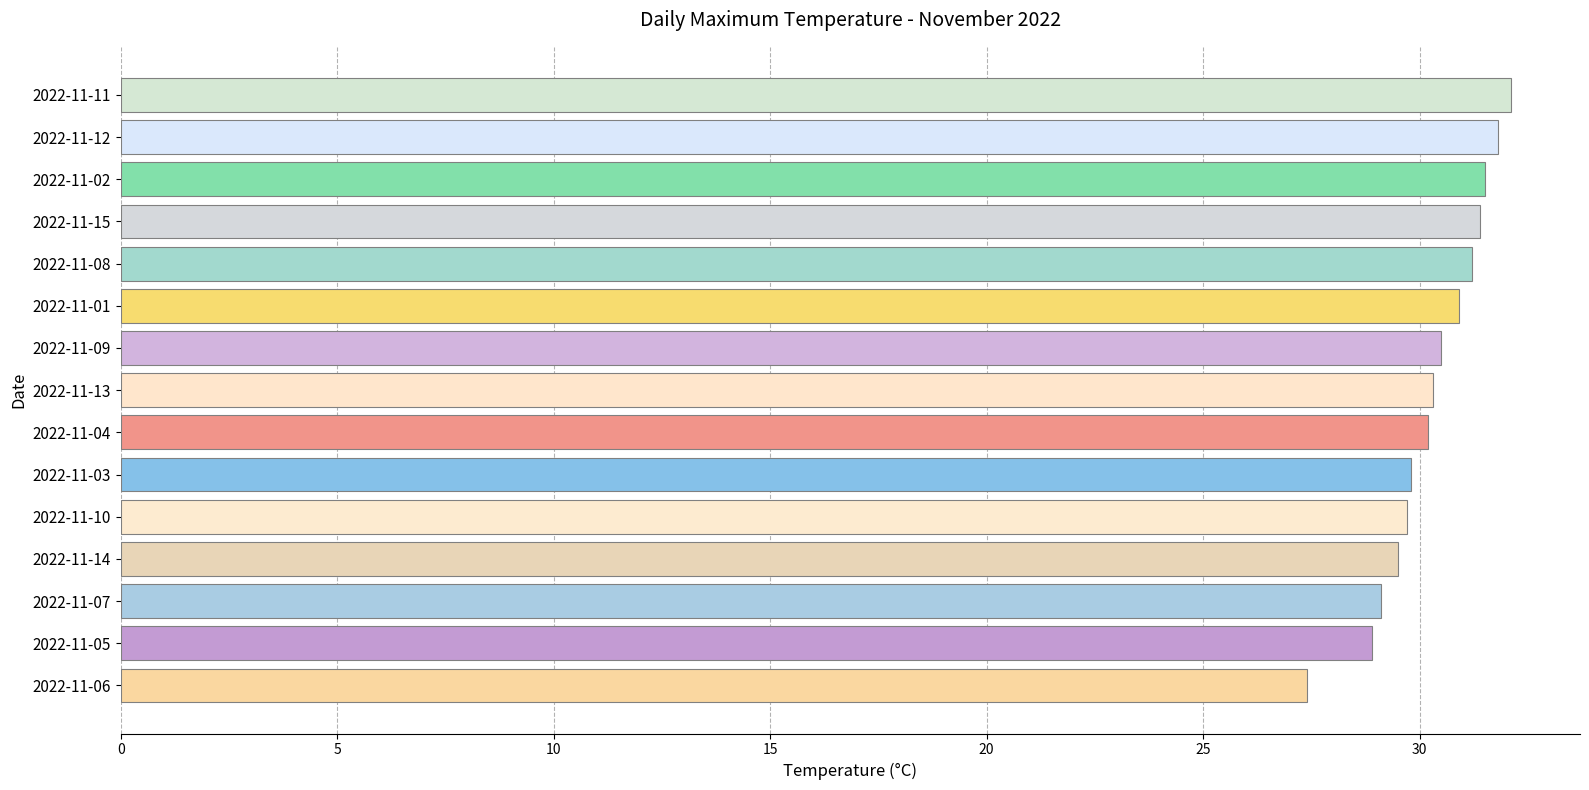

How many data points does each series have?

15